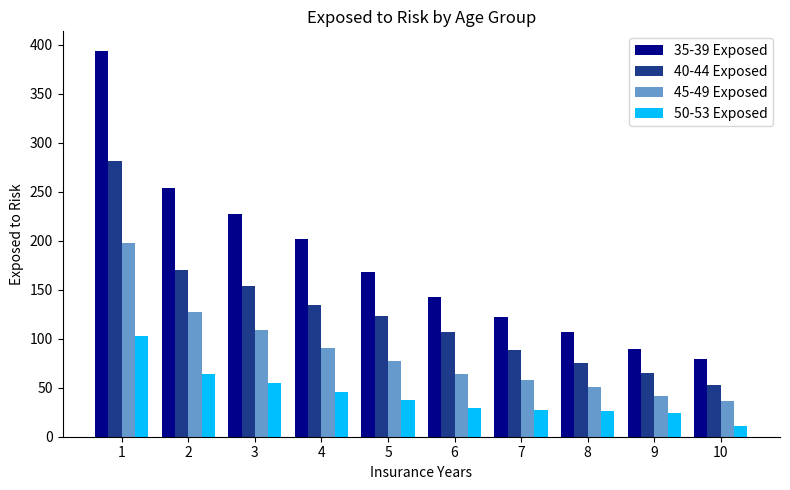

How many data points in 35-39 Exposed are less than 168?

5